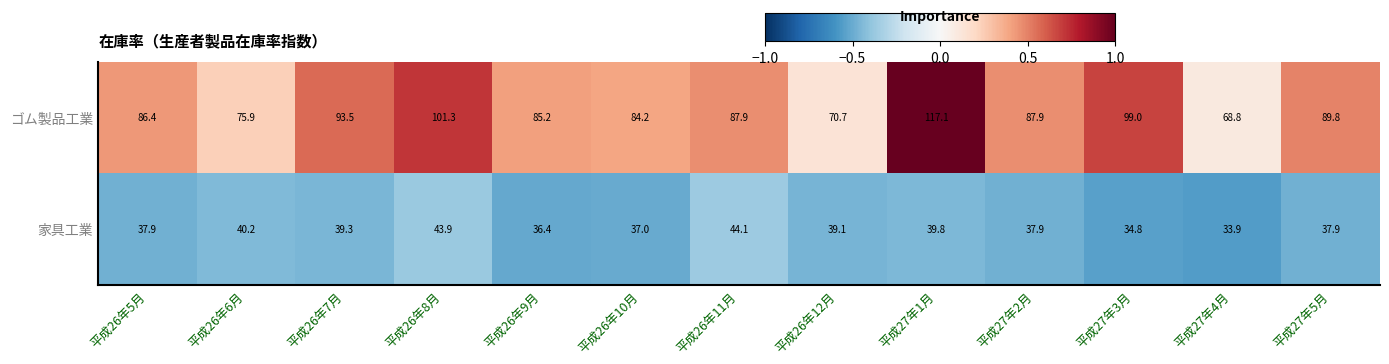

Which series has the widest spread of values?

ゴム製品工業